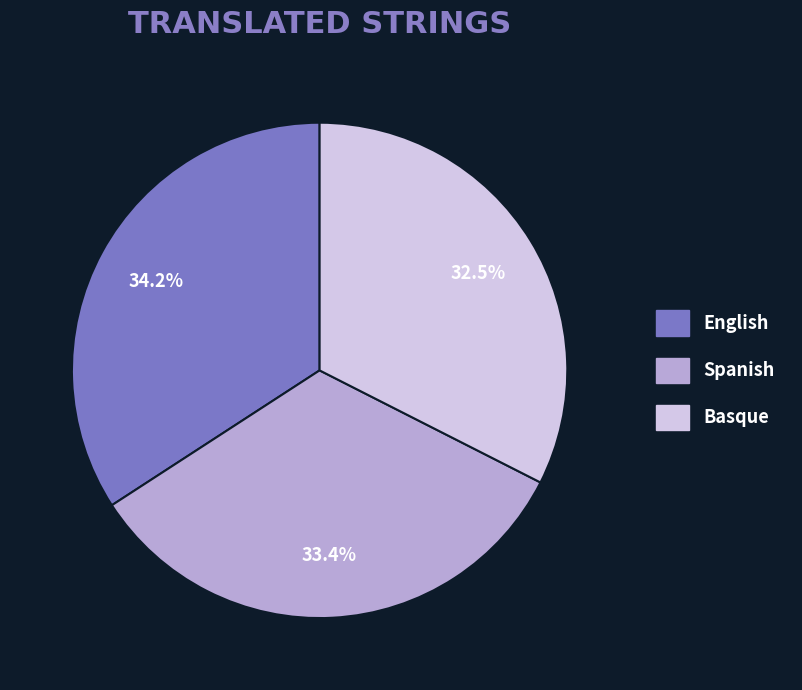

How many slices are in this pie chart?

3